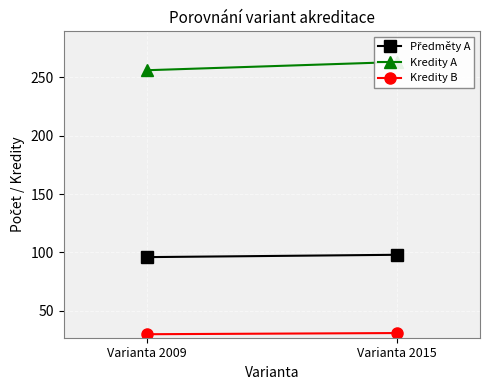

Which series has the largest range (max minus min)?

Kredity A